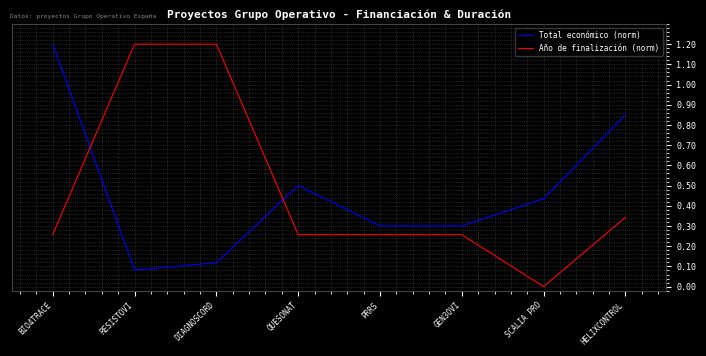

Is it true that Total económico (norm) equals 0.2 at SCALIA PRO?

False